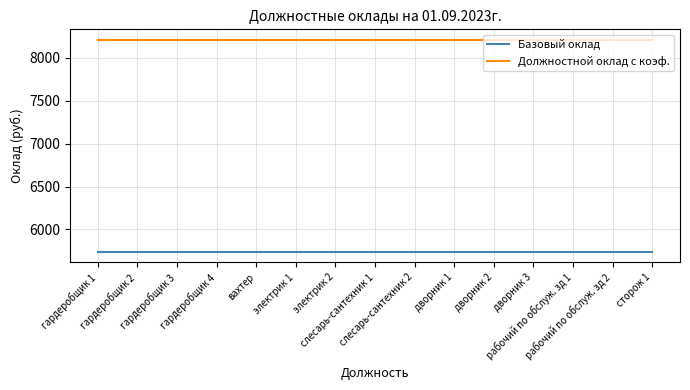

True or false: Должностной оклад с коэф. and Базовый оклад cross at least once.

False